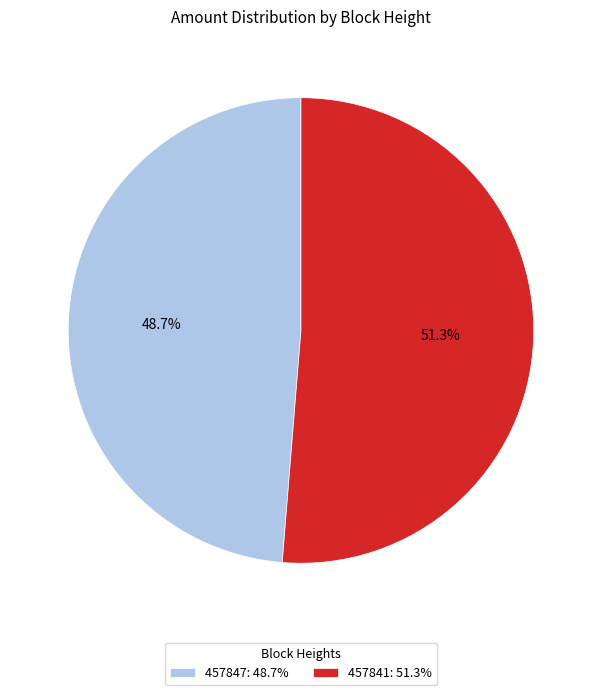

Between 457847 and 457841, which is larger?

457841